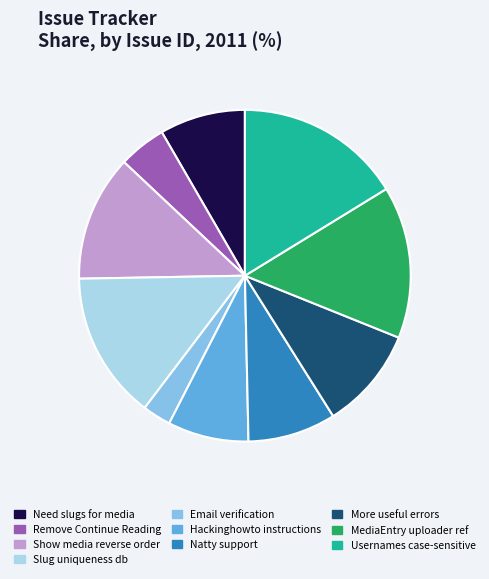

Is there a majority slice in this chart?

No